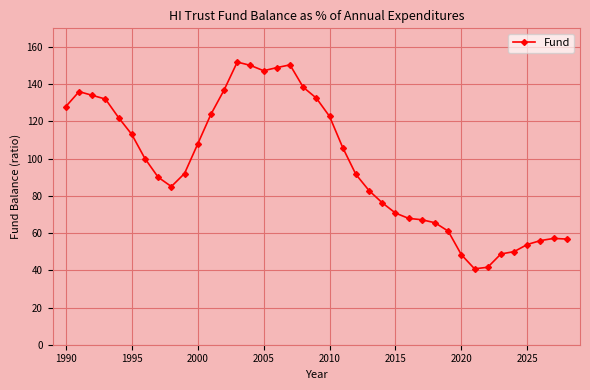

What is the difference between the maximum and minimum values?

111.1